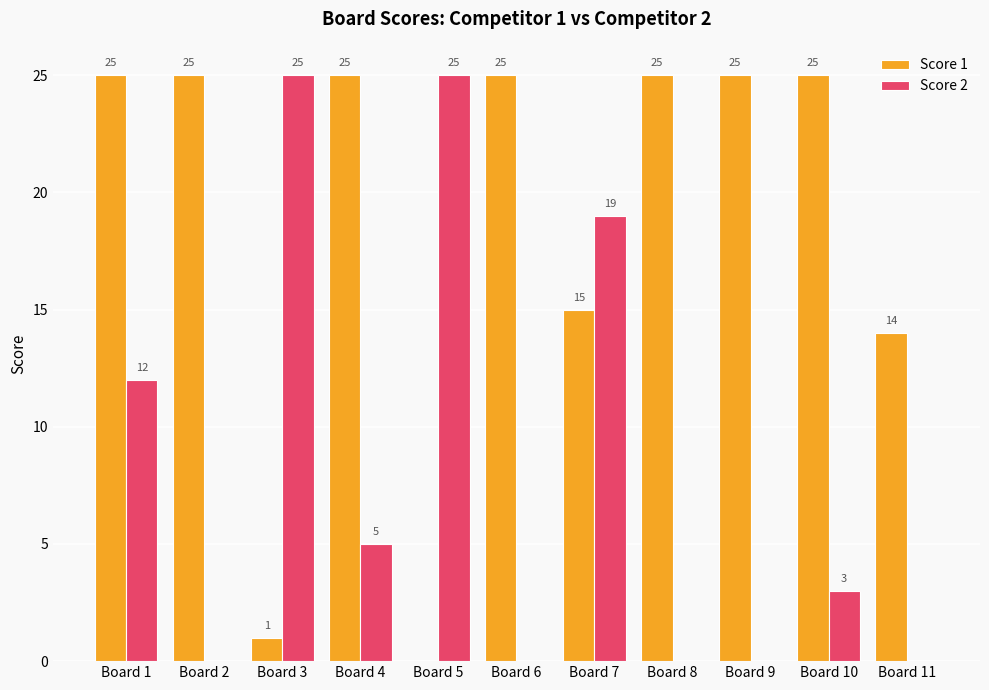

What is the maximum value for Score 1?

25